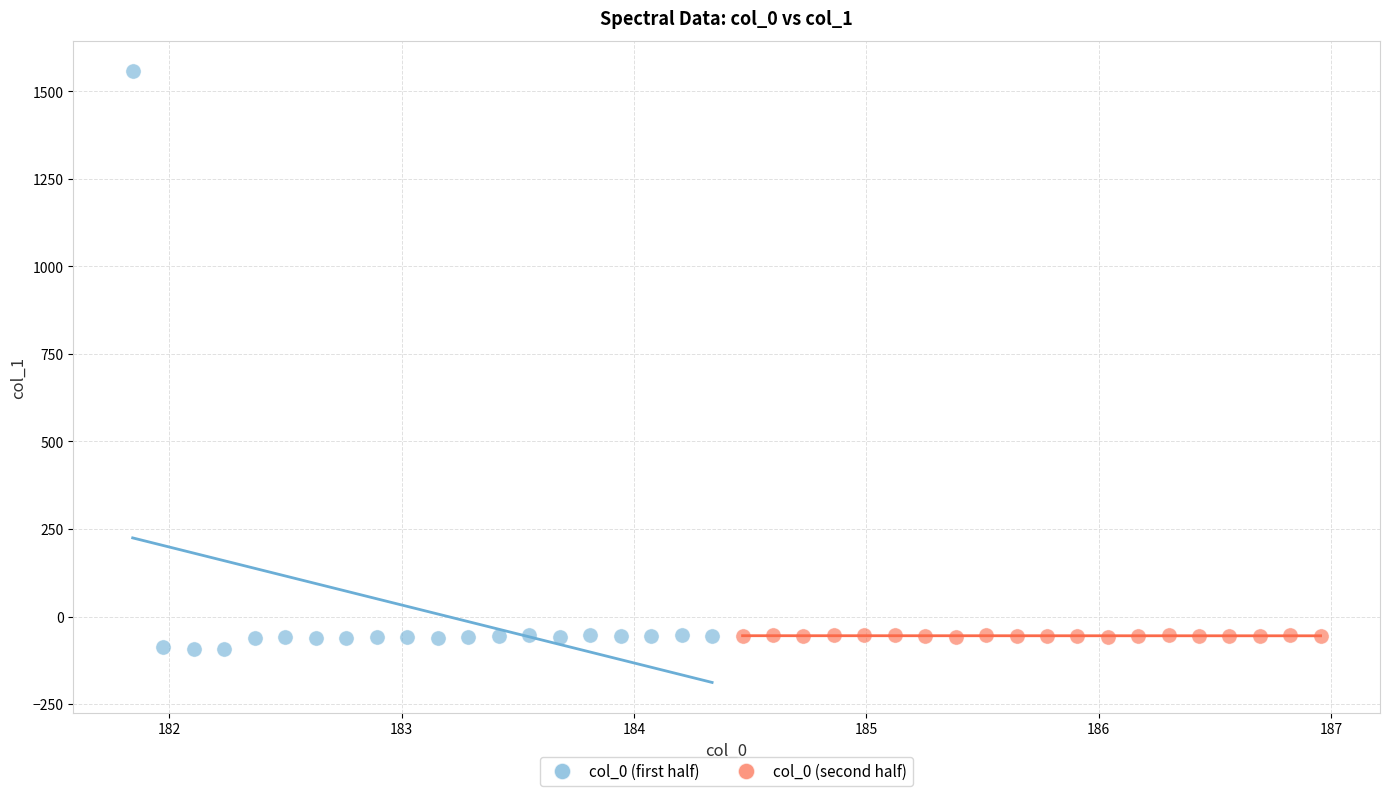

Which series has the widest spread of Y values?

col_0 (first half)